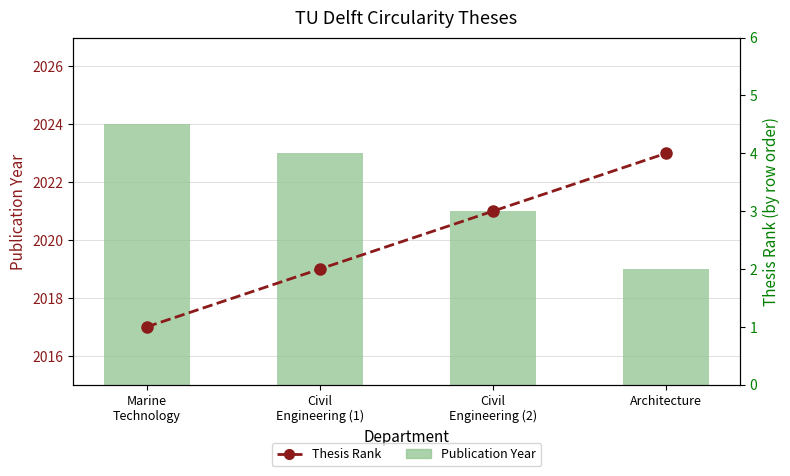

How many values in the Thesis Rank series exceed 3?

1